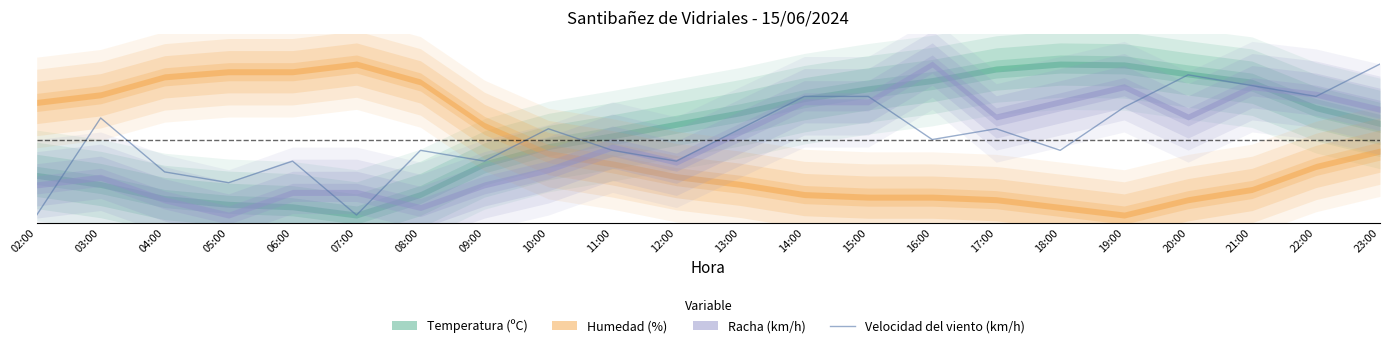

Reading left to right, extract all data points from this chart.

02:00=0.0	03:00=0.6	04:00=0.3	05:00=0.2	06:00=0.4	07:00=0.0	08:00=0.4	09:00=0.4	10:00=0.6	11:00=0.4	12:00=0.4	13:00=0.6	14:00=0.8	15:00=0.8	16:00=0.5	17:00=0.6	18:00=0.4	19:00=0.7	20:00=0.9	21:00=0.9	22:00=0.8	23:00=1.0